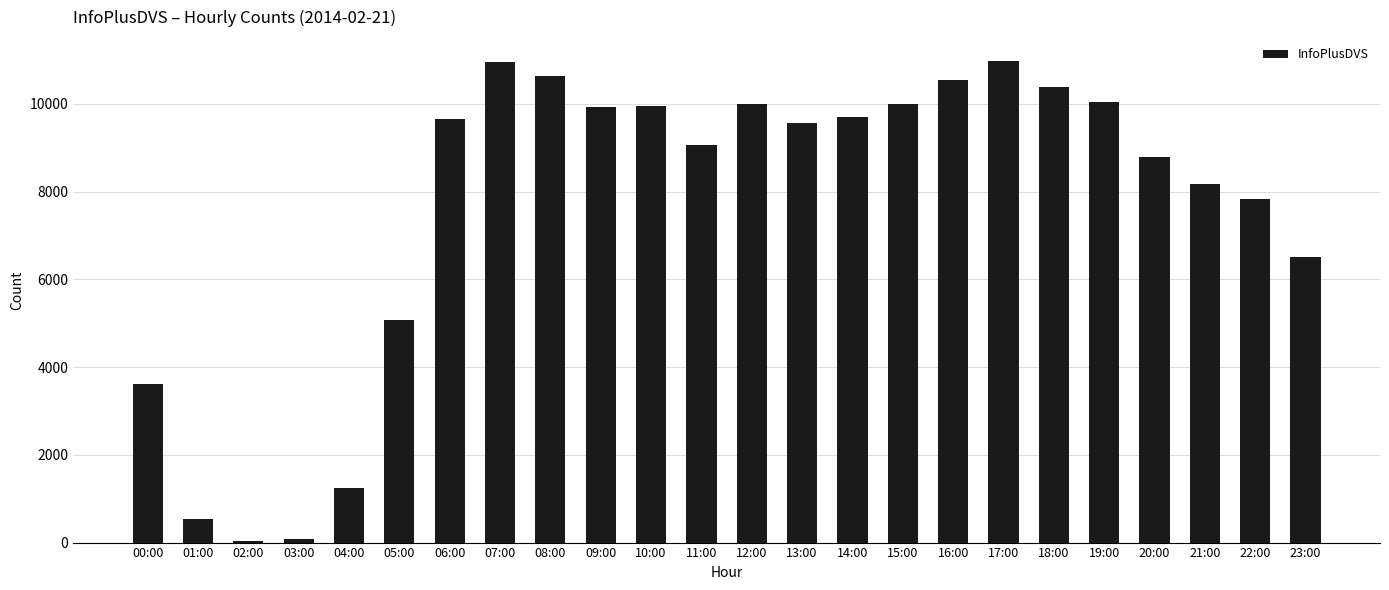

Where is the data nearest to the value 5506?

05:00